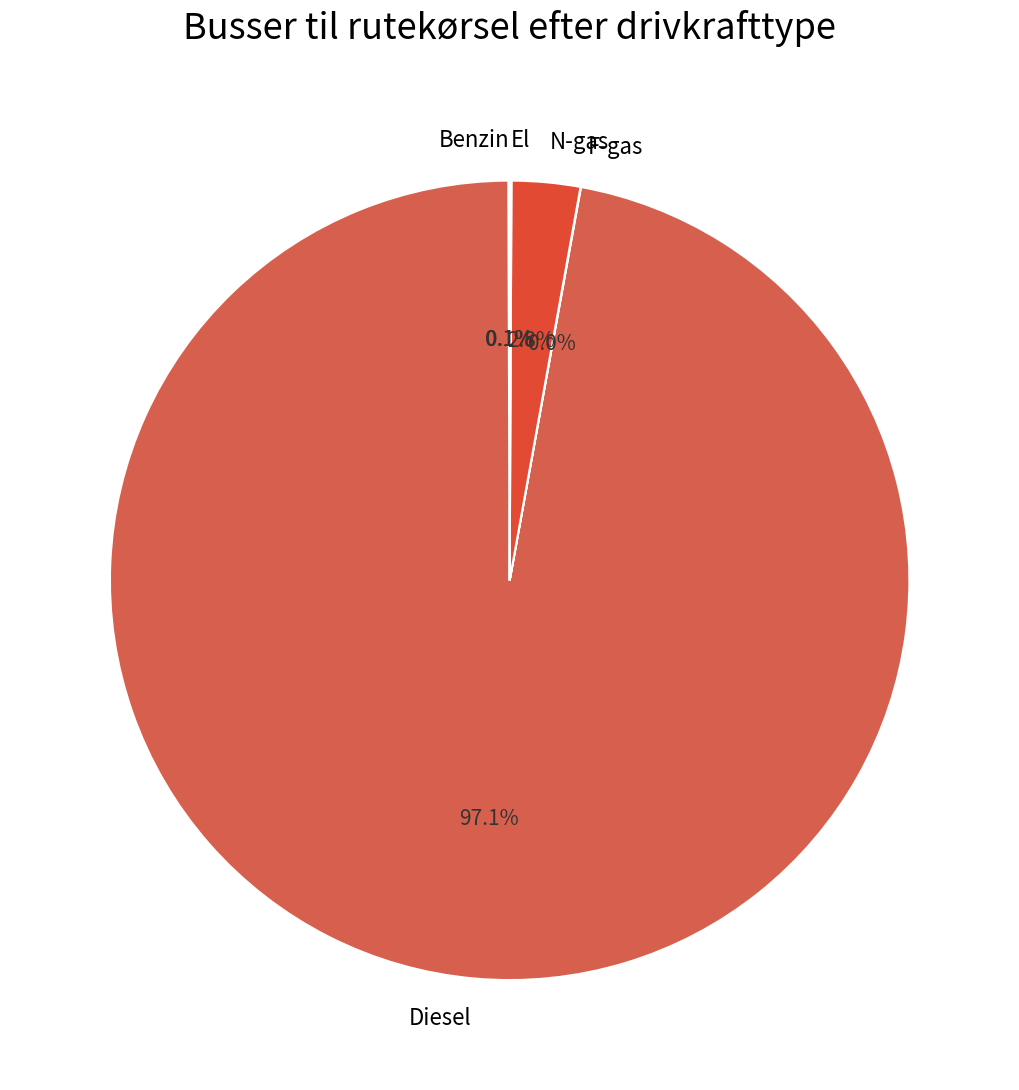

Does any single category account for the majority?

Yes